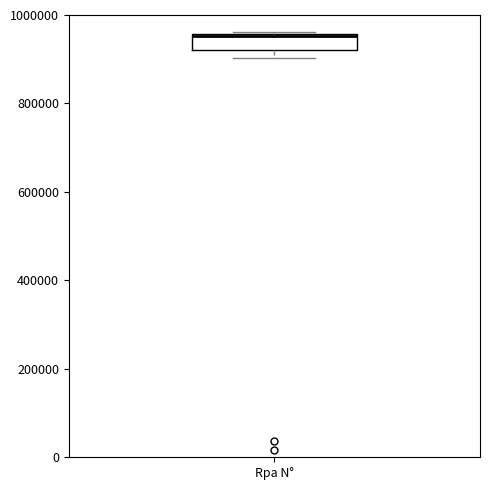

Where is the lower edge of the box for Rpa N° on the y-axis? The values are not printed on the chart, so give them approximately, as read against the axis.

920000